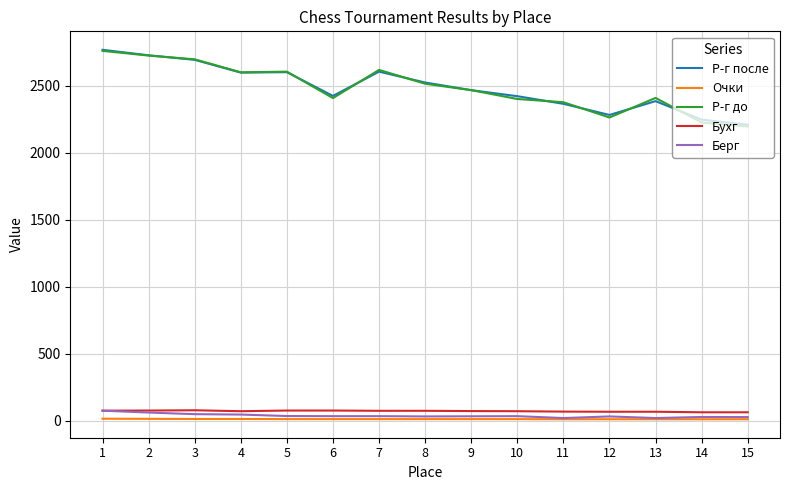

What is the highest value of the Берг series?

75